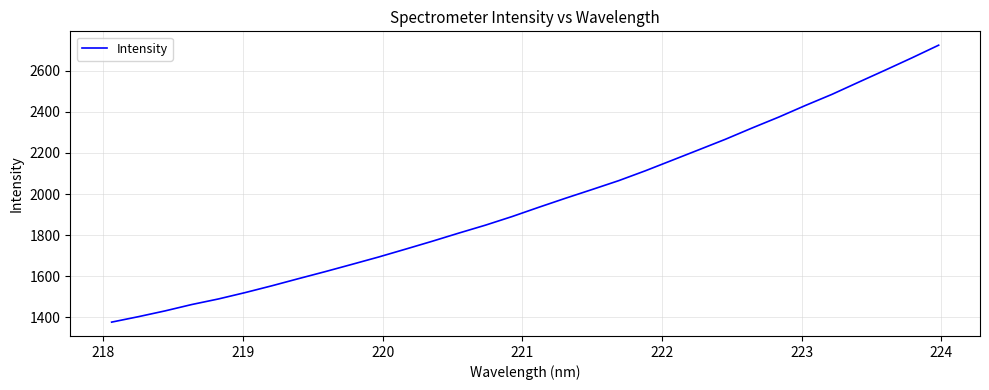

What is the greatest value displayed?

2725.0